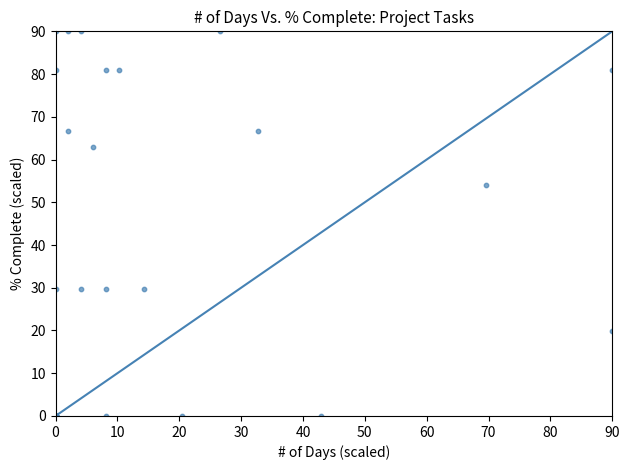

What Y value in the scatter plot is closest to 45?

54.0